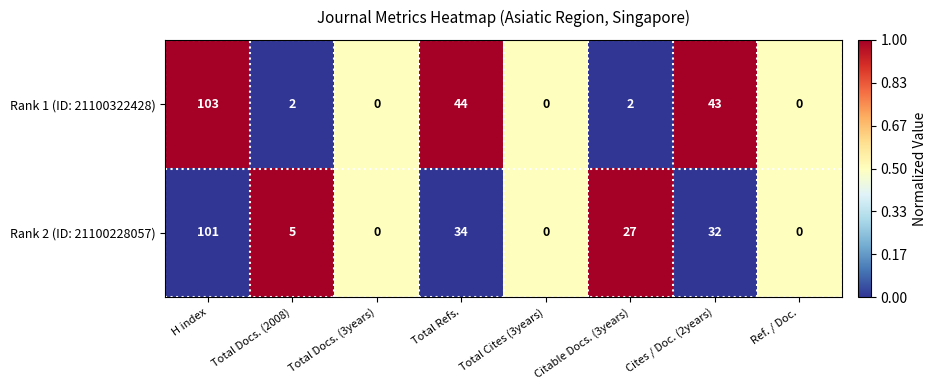

List the series in order of their overall mean, lowest first.

Rank 1 (ID: 21100322428), Rank 2 (ID: 21100228057)